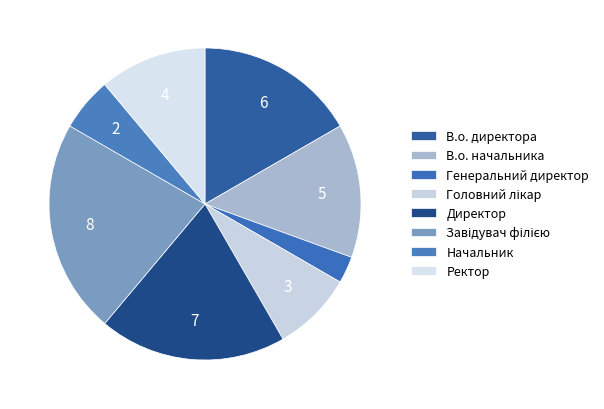

Is it true that Головний лікар is 18% of the pie?

False